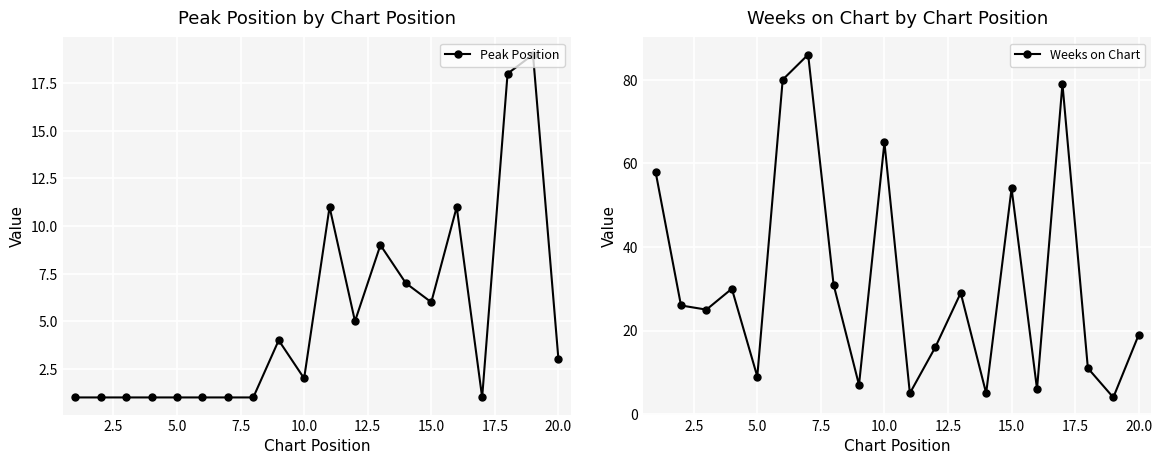

Reading right to left, extract all data points from this chart.

Peak Position: 3	19	18	1	11	6	7	9	5	11	2	4	1	1	1	1	1	1	1	1
Weeks on Chart: 19	4	11	79	6	54	5	29	16	5	65	7	31	86	80	9	30	25	26	58